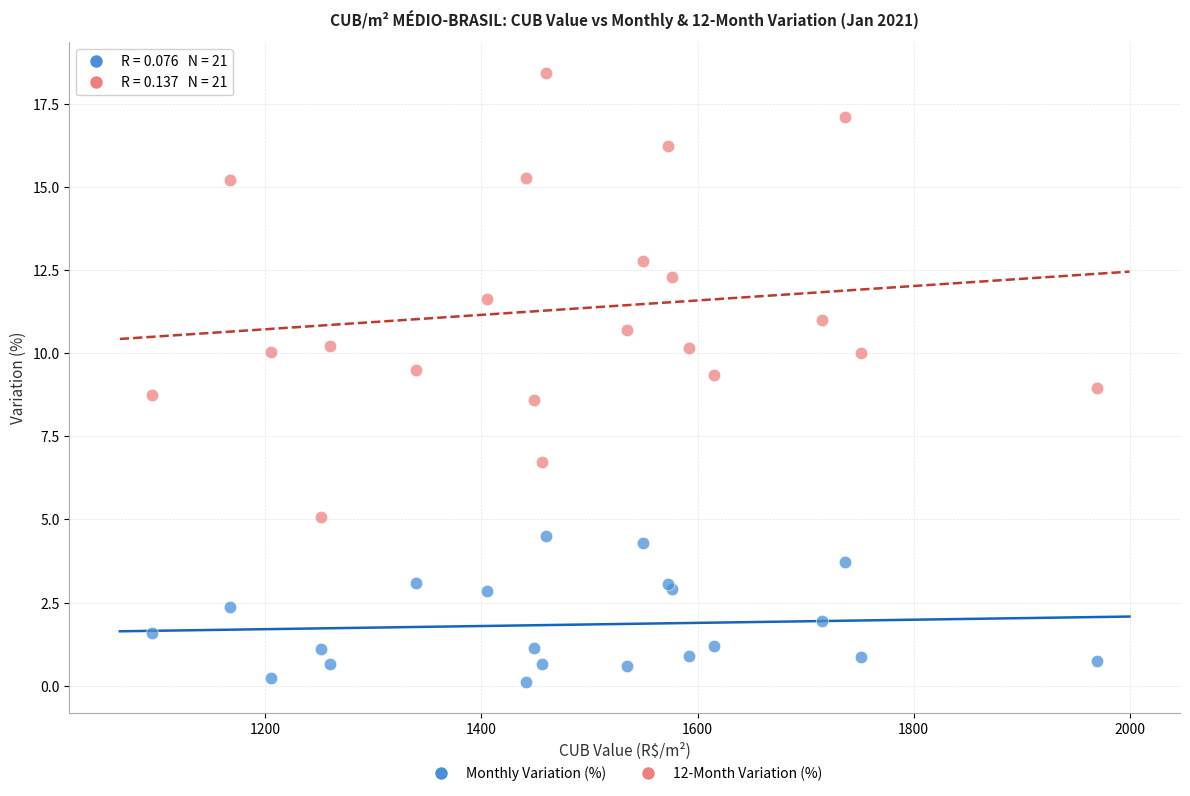

Which series reaches the maximum Y coordinate?

12-Month Variation (%)